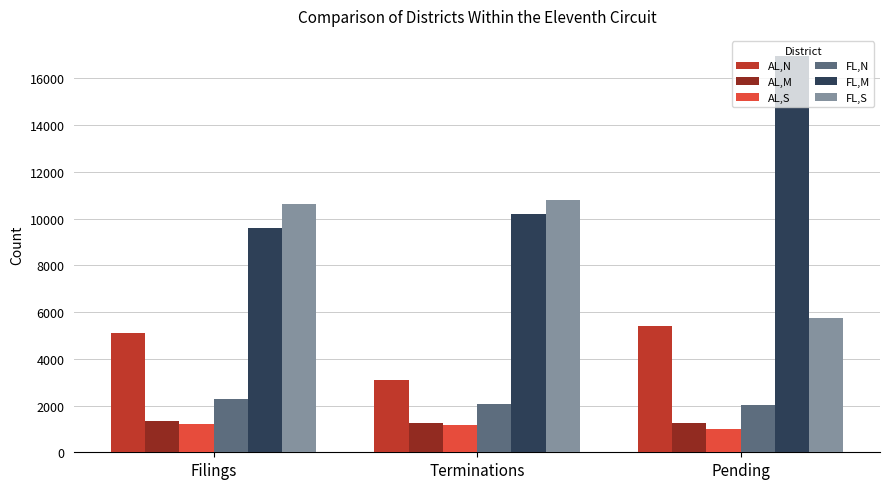

What are all the series names shown in the legend?

AL,N, AL,M, AL,S, FL,N, FL,M, FL,S